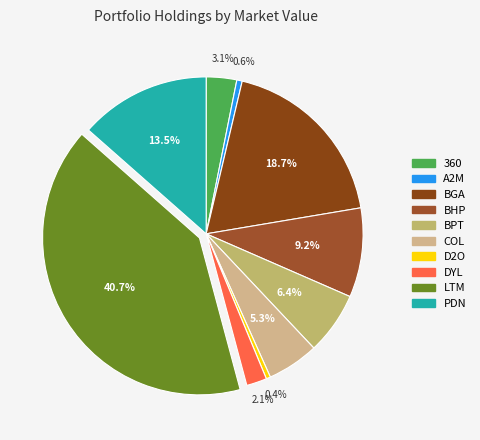

Count the number of slices in the pie.

10